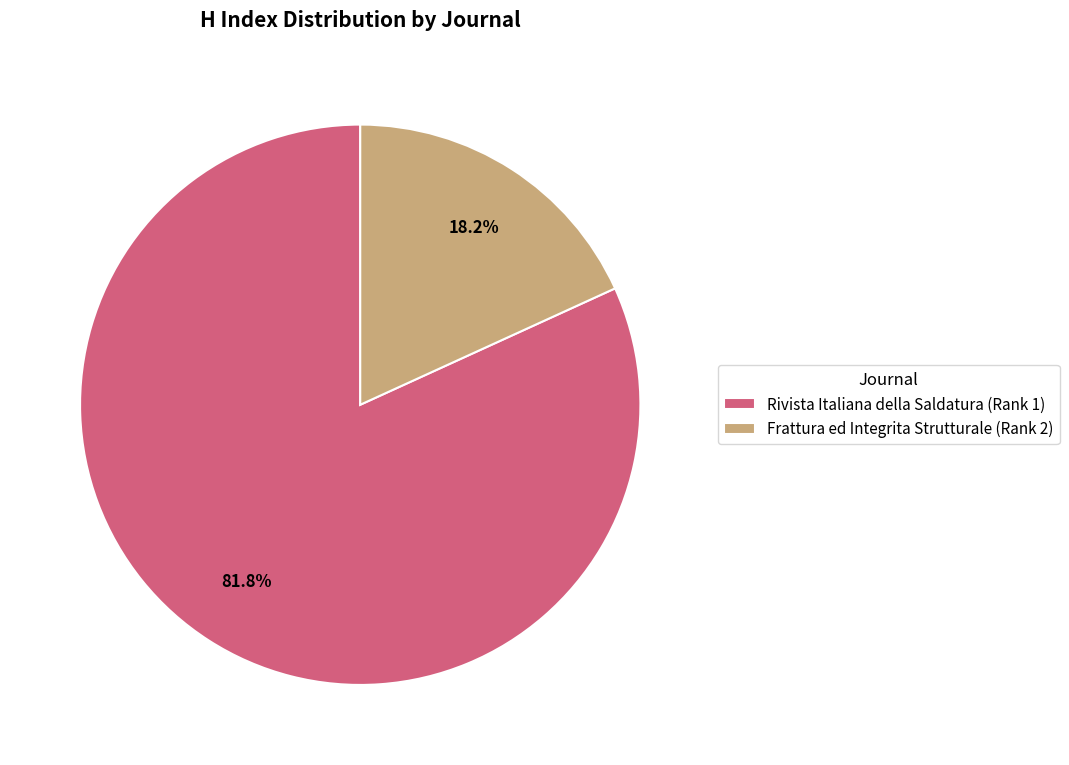

Combined, what portion of the pie is Frattura ed Integrita Strutturale (Rank 2) and Rivista Italiana della Saldatura (Rank 1)?

100.0%